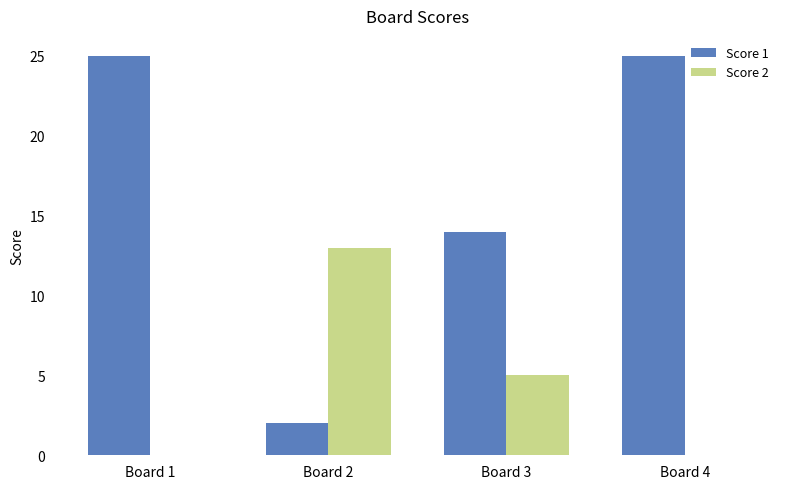

How many Score 2 values are between 0 and 13?

4